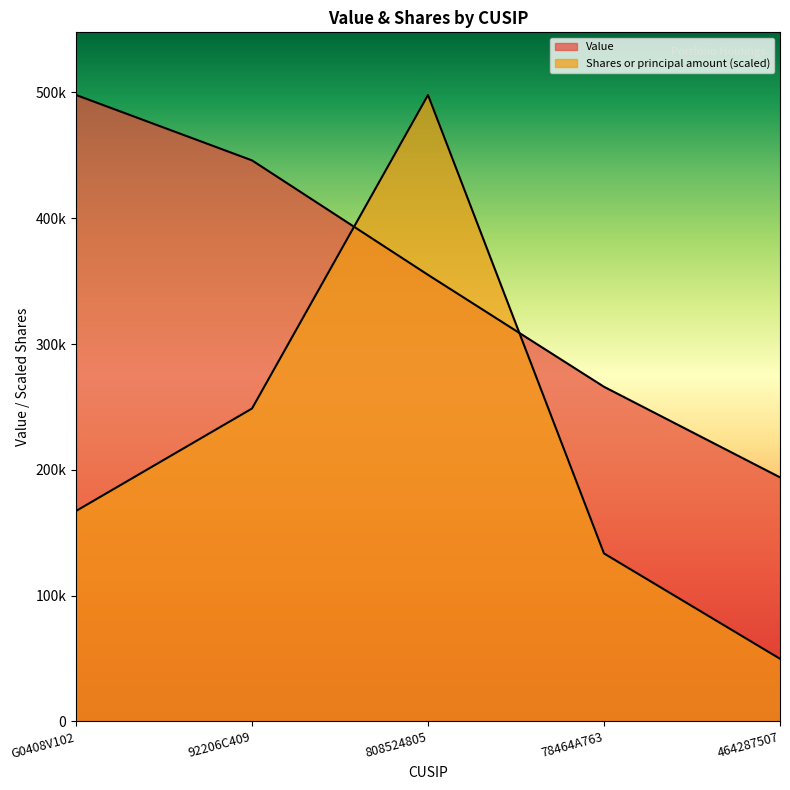

Between G0408V102 and 92206C409, which series saw the biggest shift?

Shares or principal amount